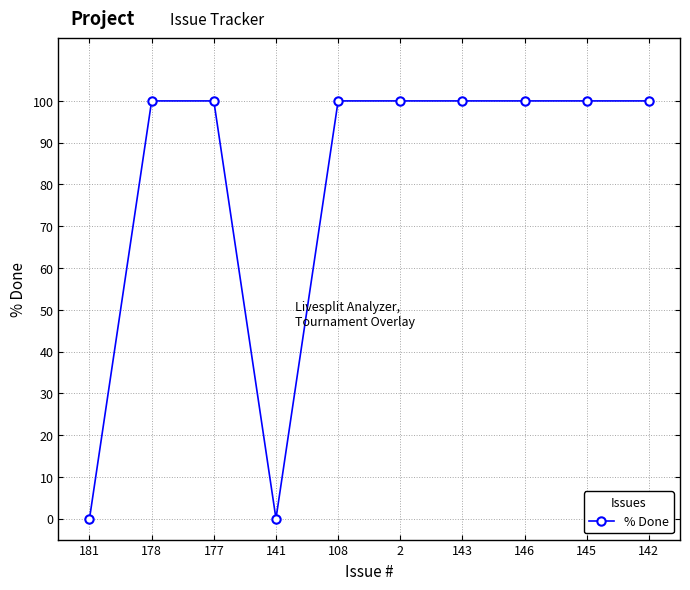

What is the value of the 7th point from the left?

100